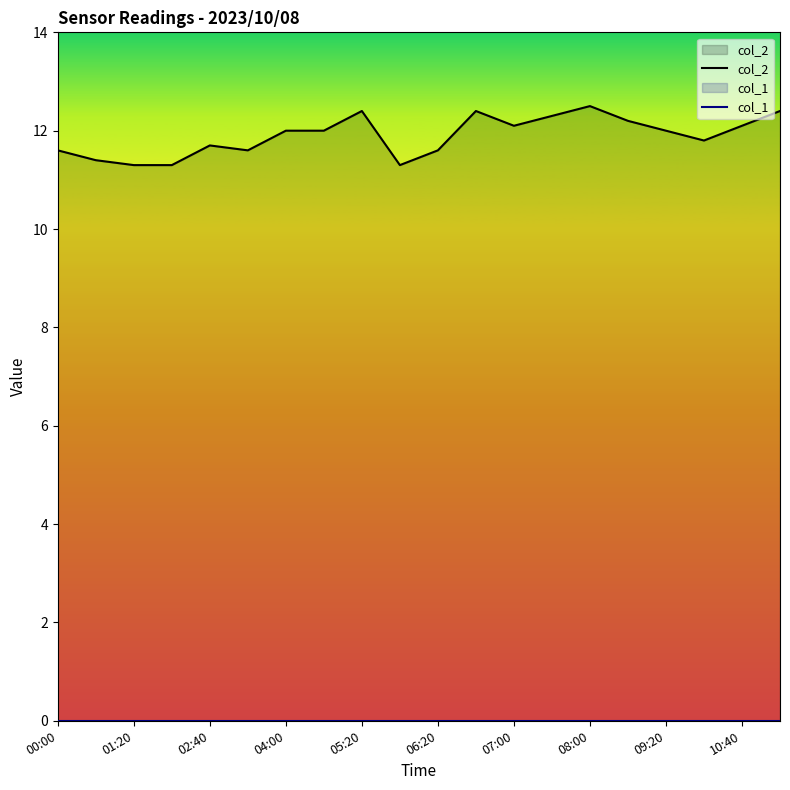

What is the maximum value shown in the chart?

12.5